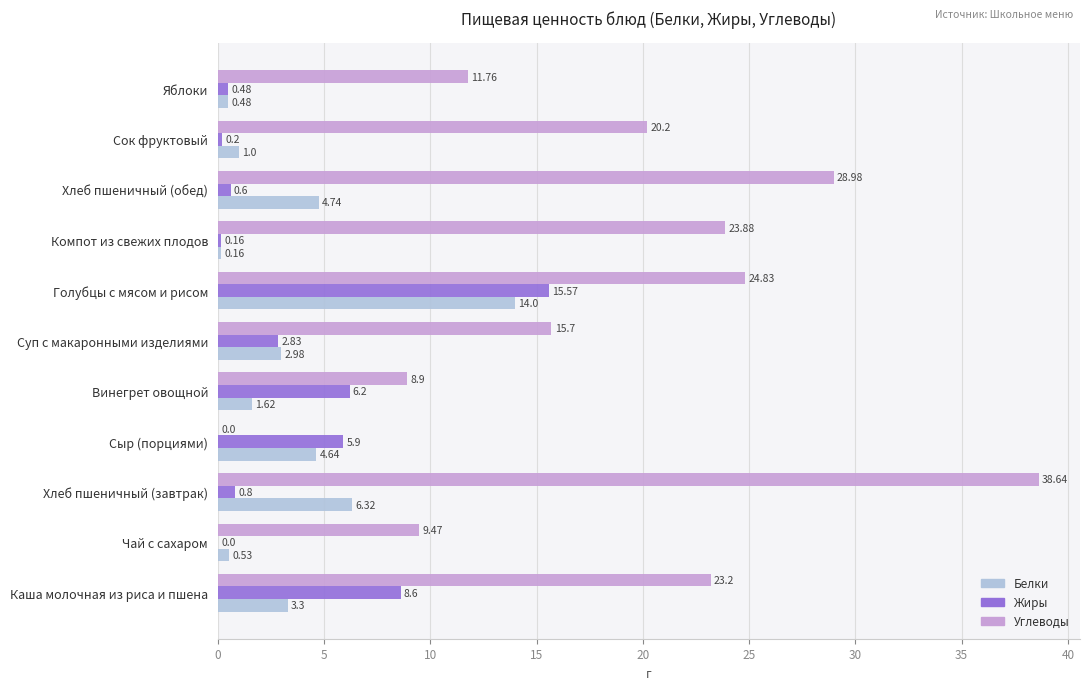

What is the sum of all Белки values?

39.8